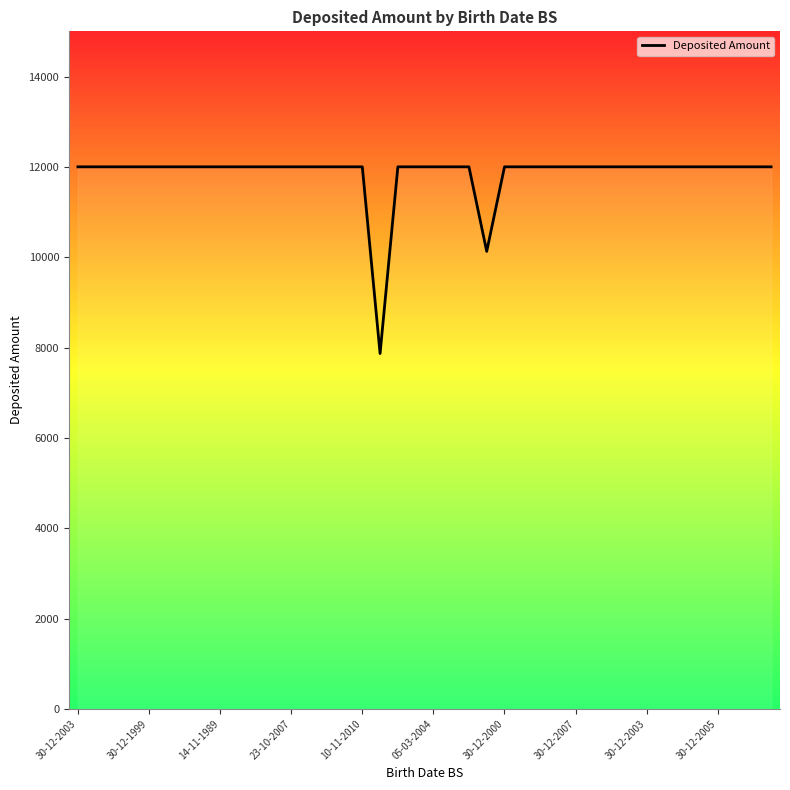

What is the difference between the maximum and minimum values?

4133